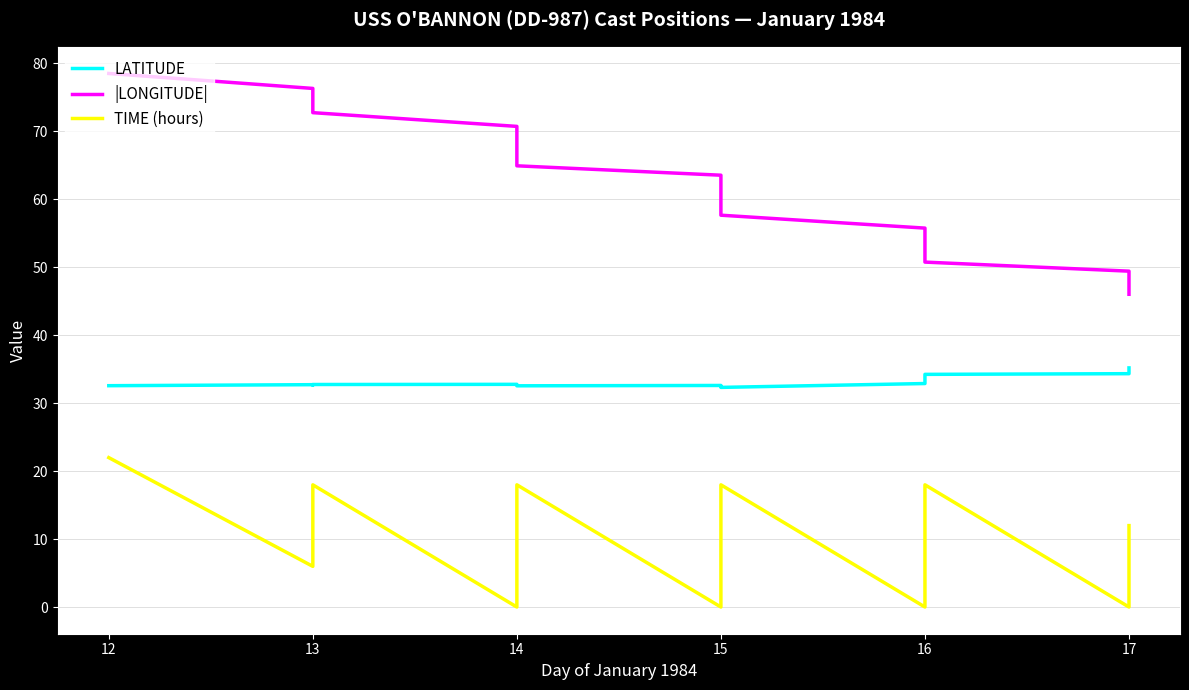

What is the difference between the maximum and minimum values in the LATITUDE series?

2.9